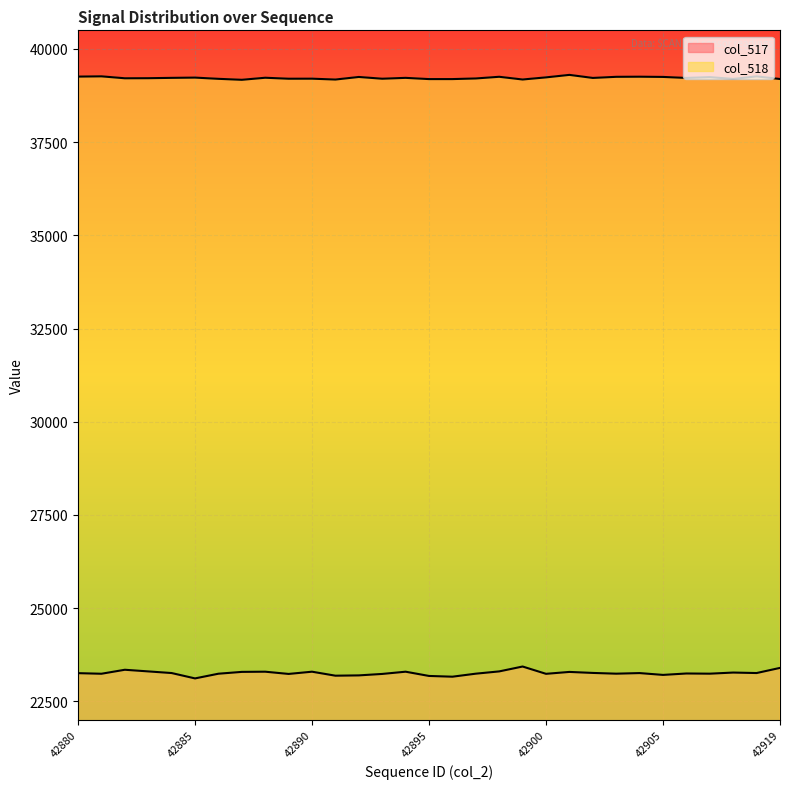

Is it true that col_518 equals 56572 at 42903?

False